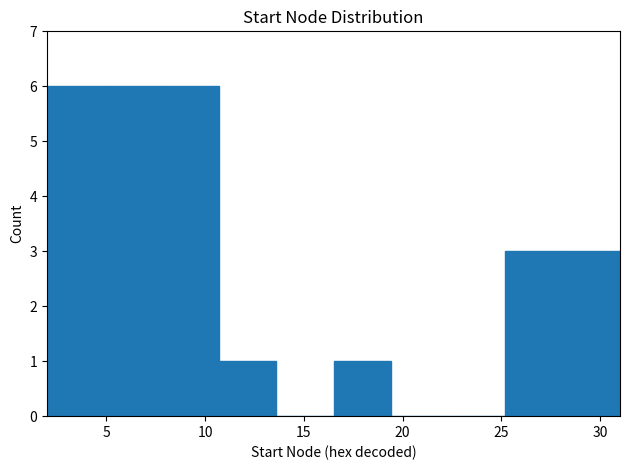

Reading left to right, list every bar in this chart as the range it spans on the x-axis followed by its height. Neither the bar edges nor the heights are printed on the chart, so give them approximately, as read against the axes.

2.0 to 4.9: 6
4.9 to 7.8: 6
7.8 to 10.7: 6
10.7 to 13.6: 1
13.6 to 16.5: 0
16.5 to 19.4: 1
19.4 to 22.3: 0
22.3 to 25.2: 0
25.2 to 28.1: 3
28.1 to 31.0: 3